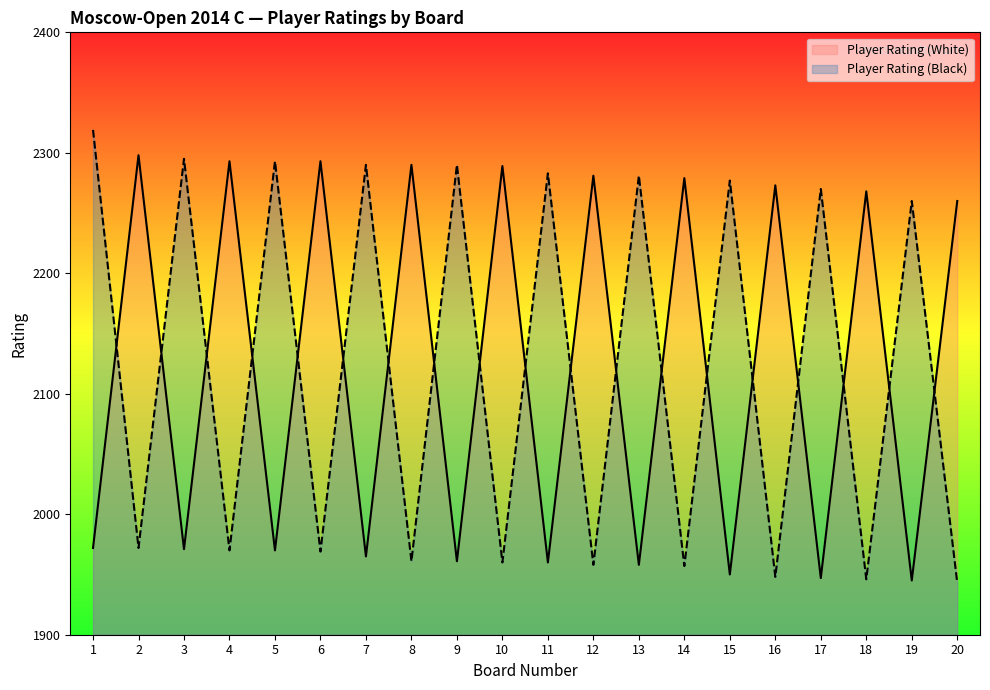

At which label is Player Rating (Black) closest to 2131?

19